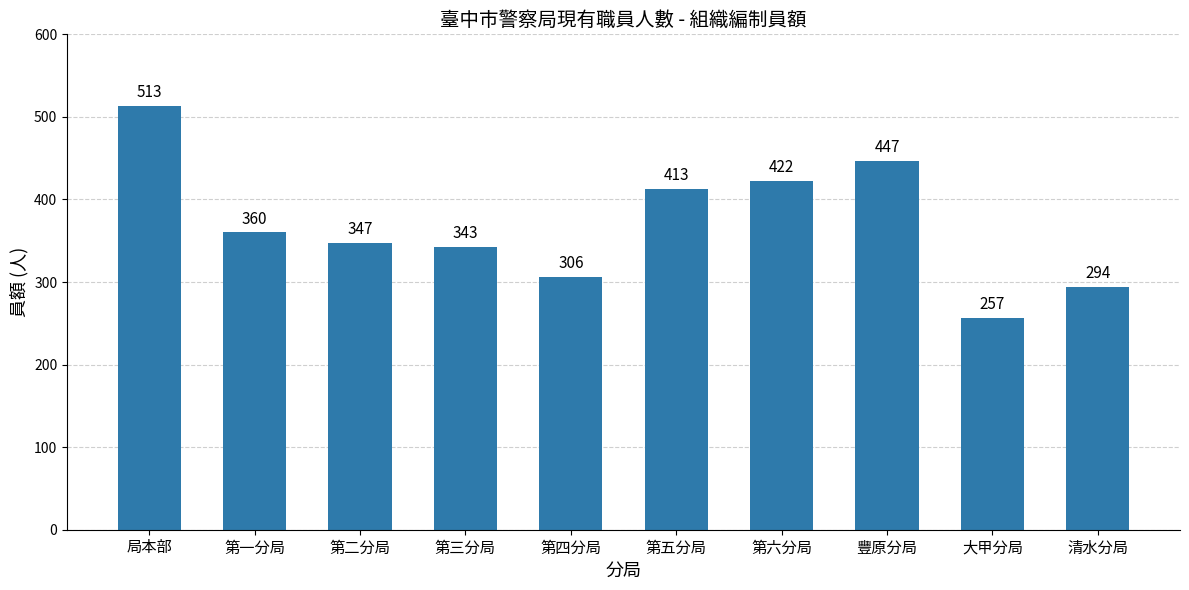

Which label corresponds to the largest value in the chart?

局本部